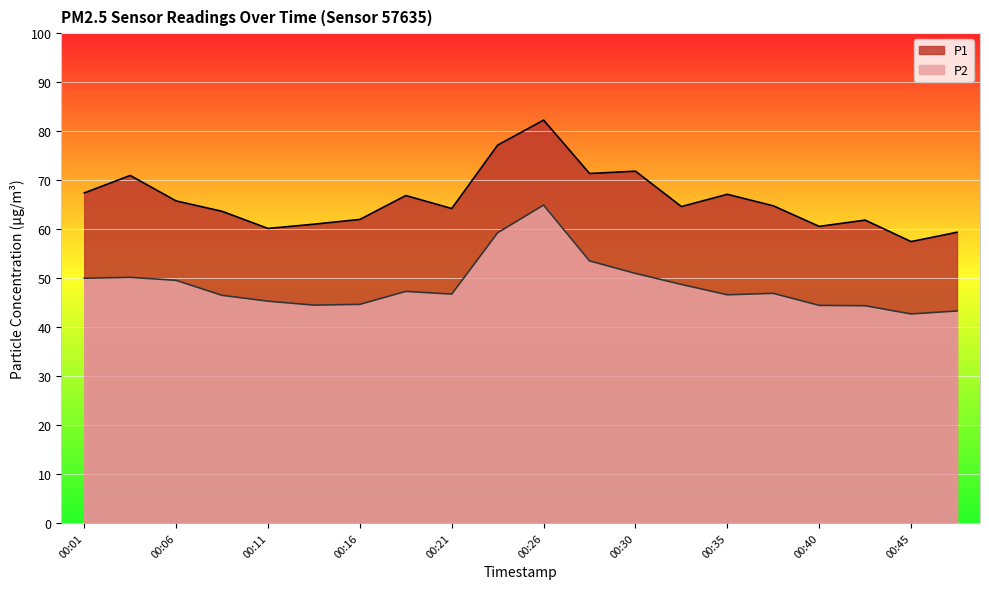

What is the difference between the second highest and minimum values in the P1 series?

19.7